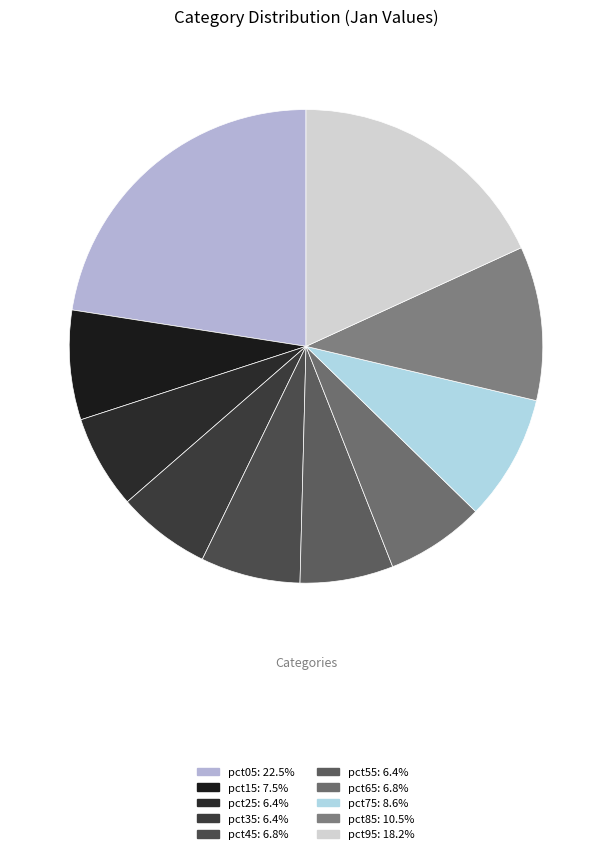

The pct75 slice represents 9% of the pie. True or false?

True